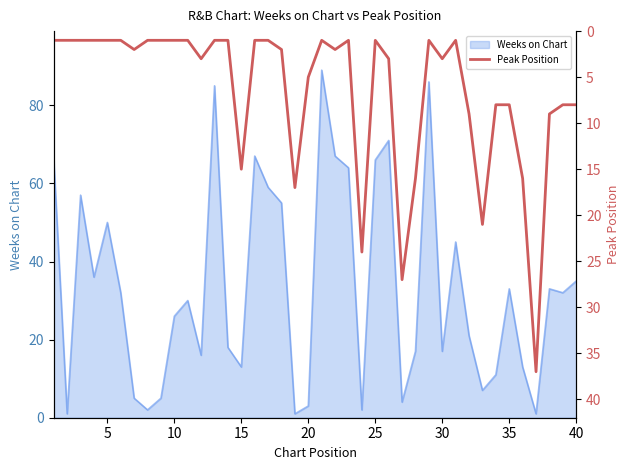

True or false: Weeks on Chart has a value of 66 at 25.

True